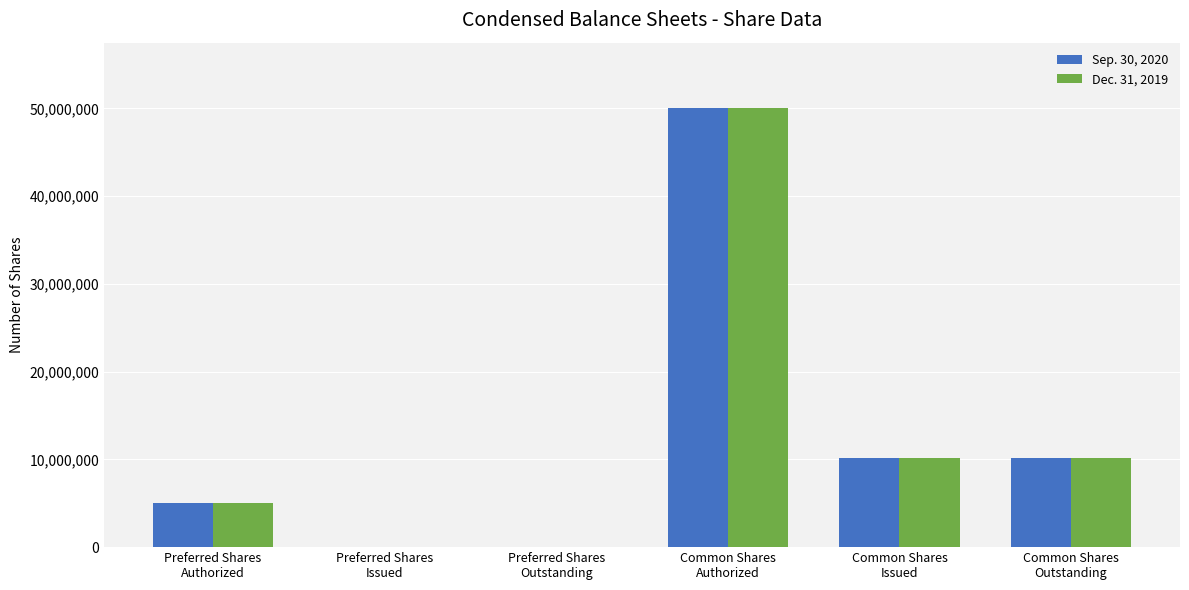

What is the approximate value of Sep. 30, 2020 at Preferred Shares
Authorized, to the nearest 50?

5000000